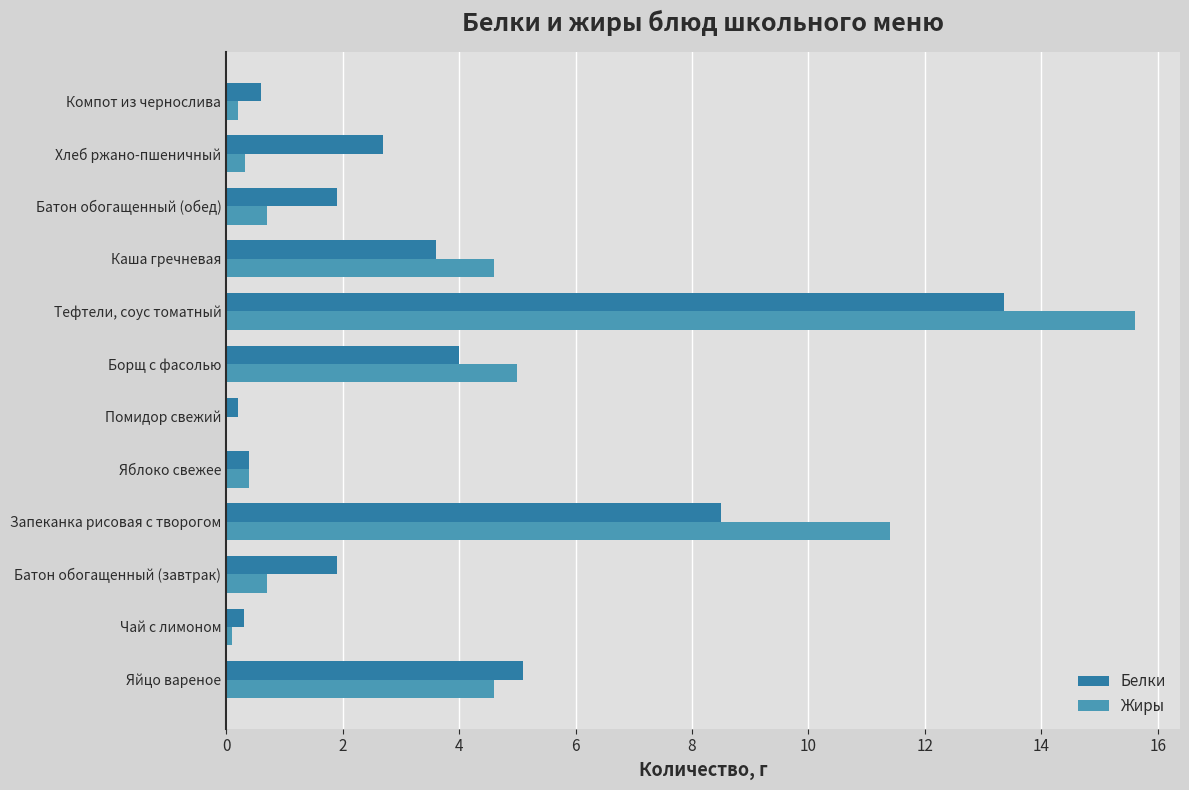

At which label is Белки closest to 6?

Яйцо вареное